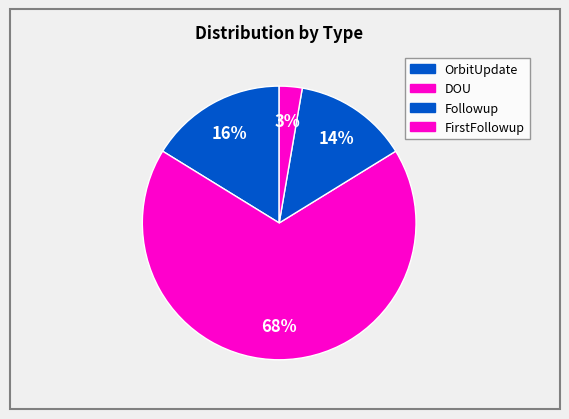

How many segments does this pie chart have?

4